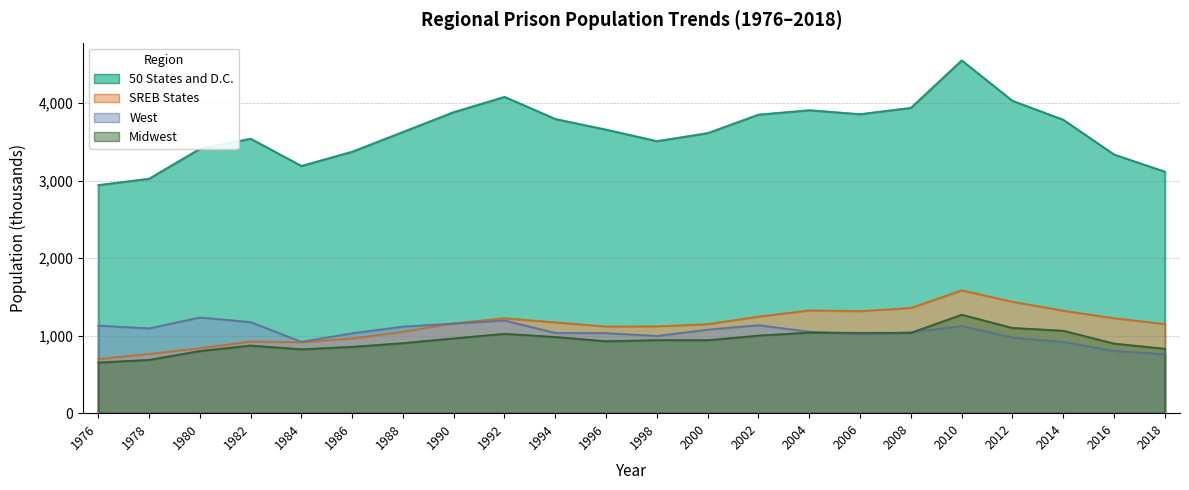

True or false: Midwest has a value of 1771.9 at 2002.

False